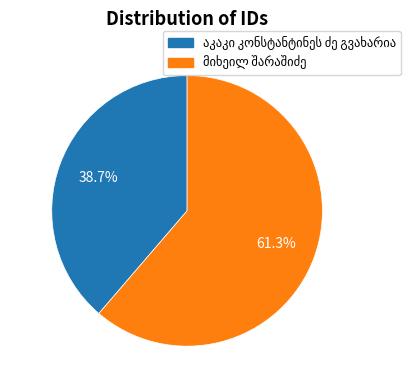

What is the ratio of the value at მიხეილ შარაშიძე to the value at აკაკი კონსტანტინეს ძე გვახარია?

1.6